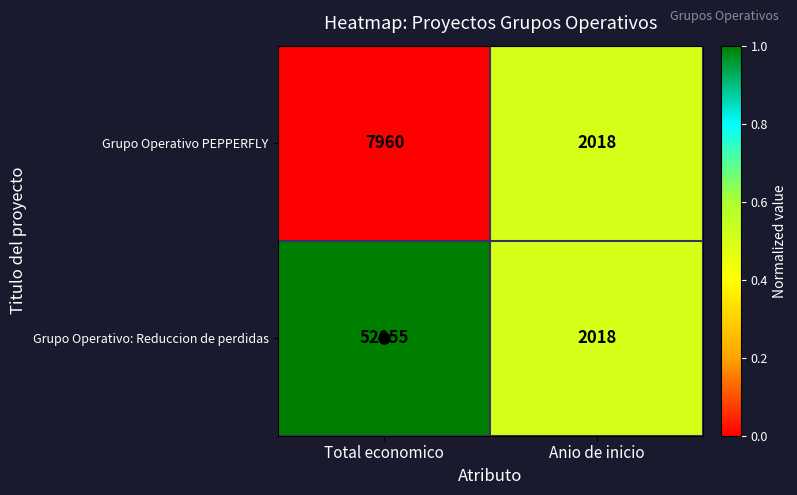

The value of Grupo Operativo: Reduccion de perdidas at Total economico is 31735. True or false?

False